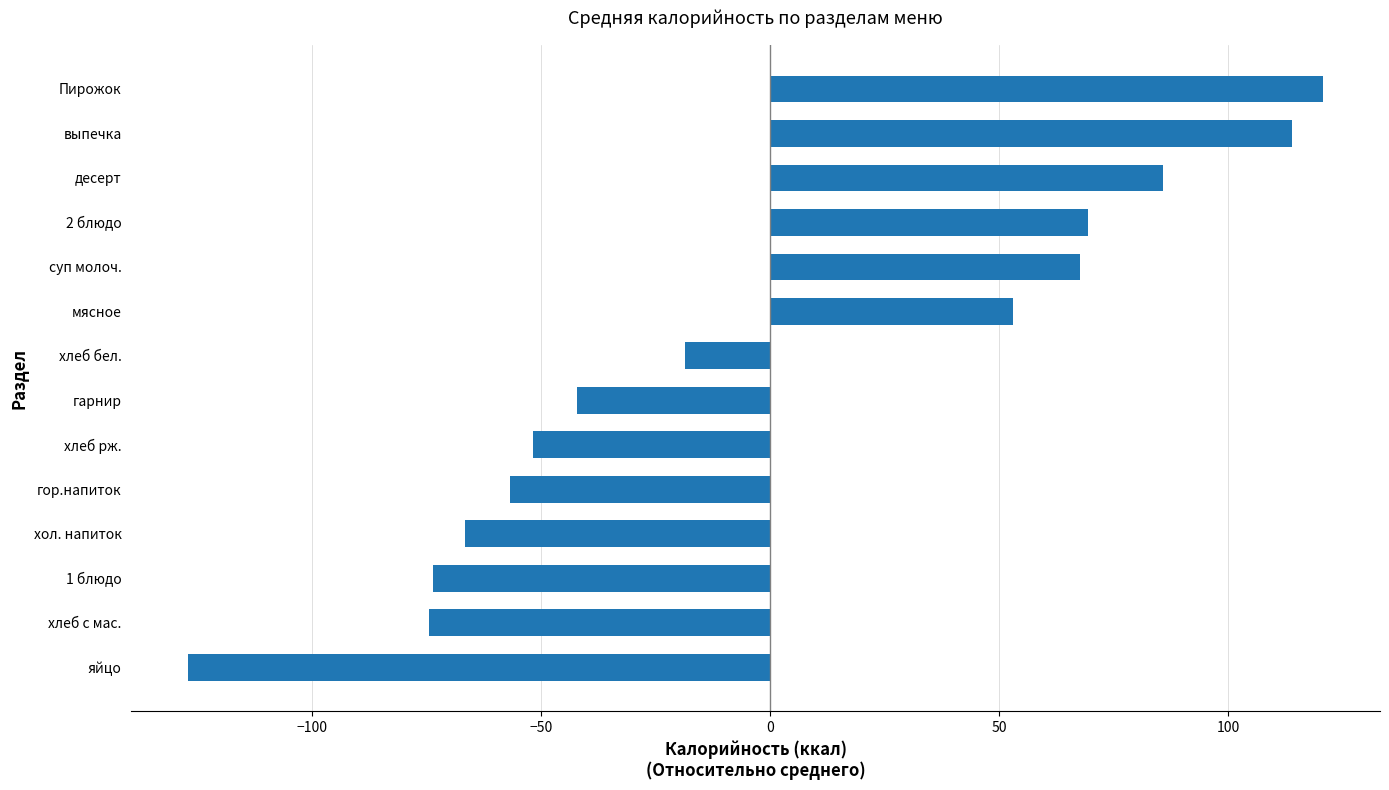

True or false: the data shows -15.7 at хол. напиток.

False